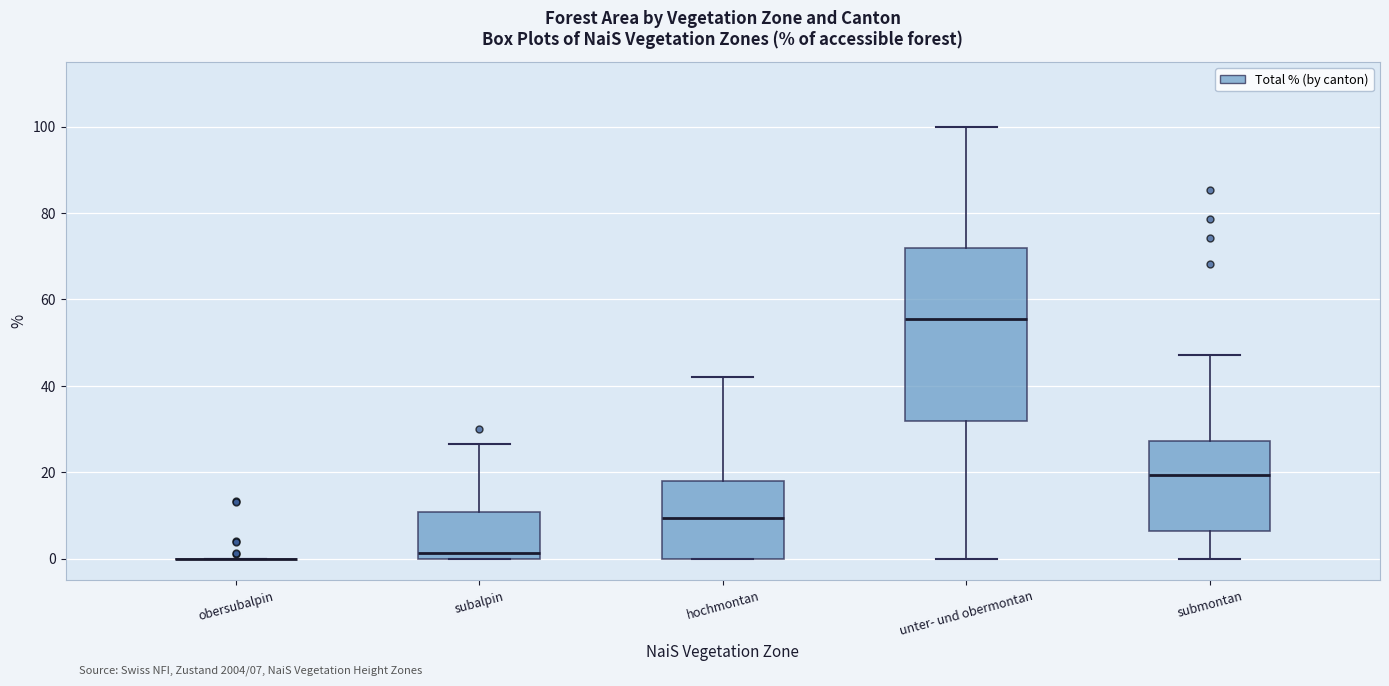

Which box is the tallest, from its lower edge to its upper edge?

unter- und obermontan